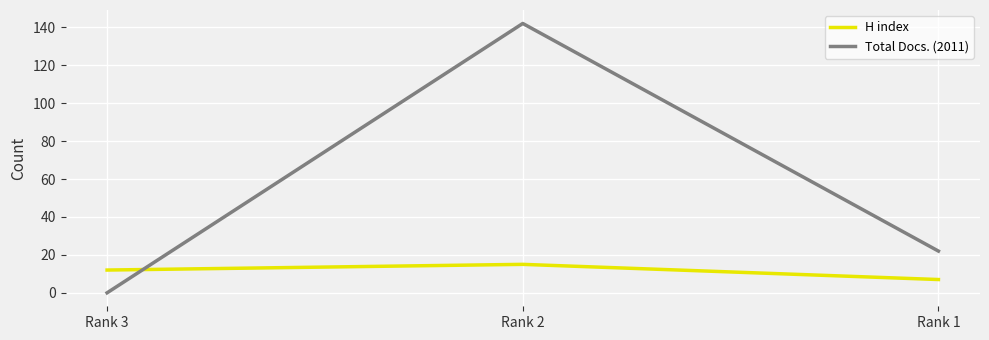

Count the number of categories in the chart.

3